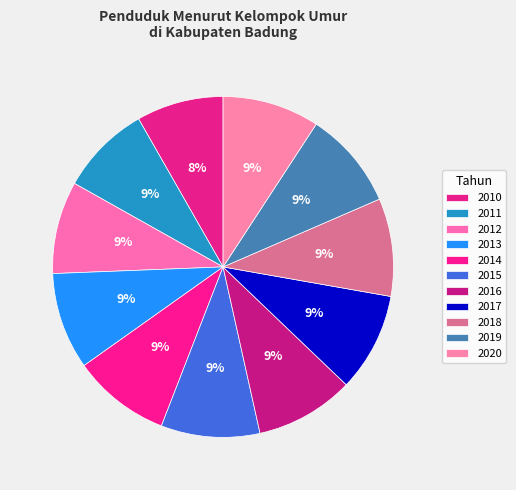

Does any single category account for the majority?

No